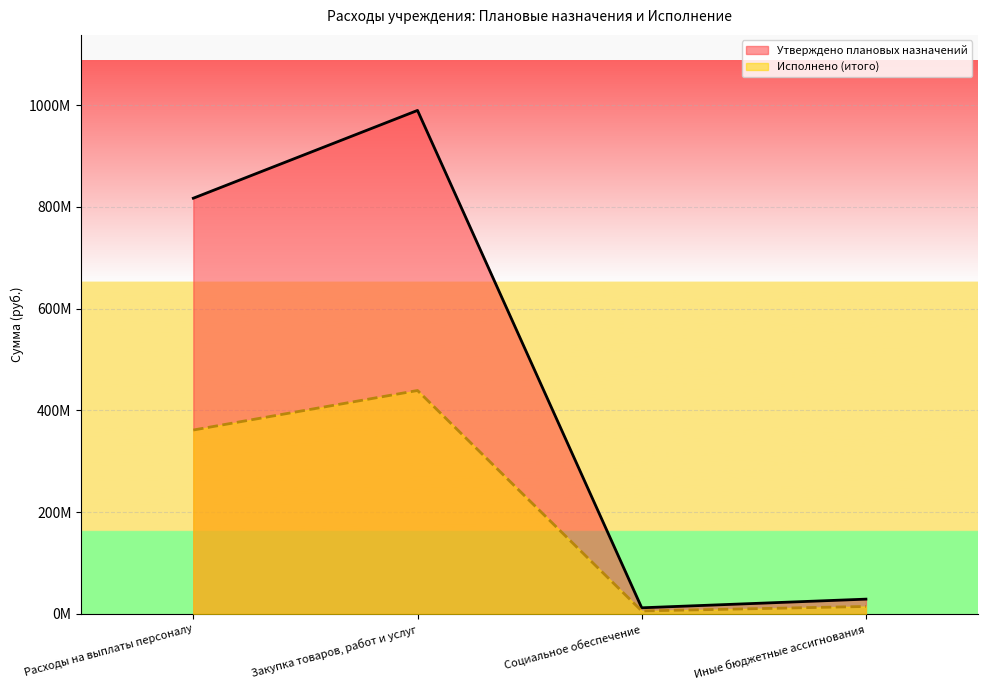

At Социальное обеспечение, list the series in order from smallest to largest.

Исполнено (итого), Утверждено плановых назначений